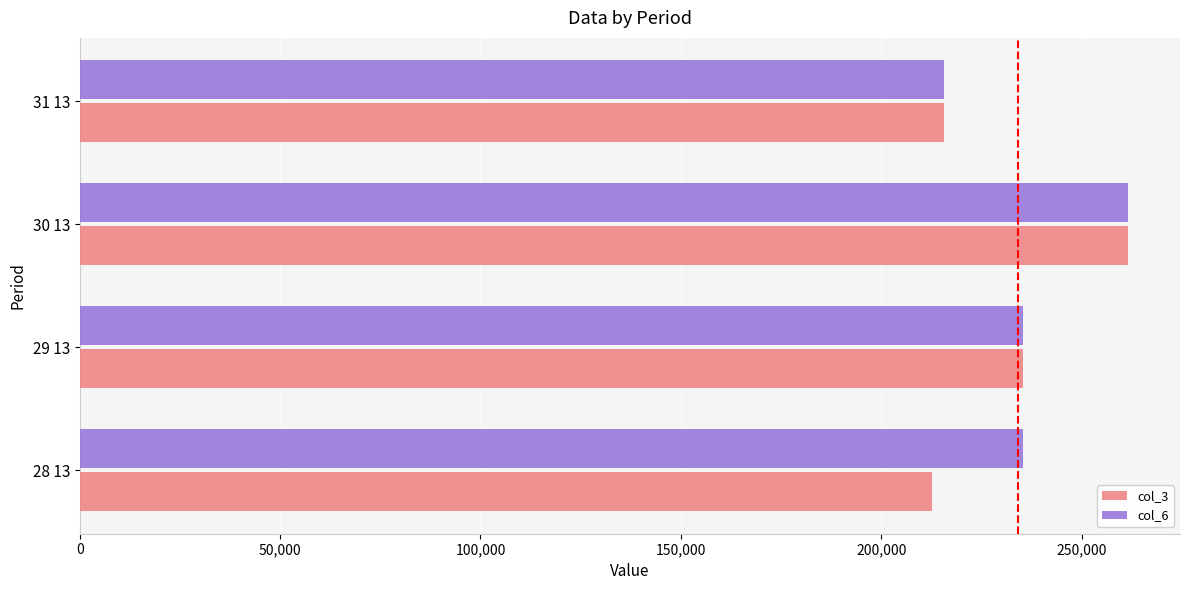

The value of col_6 at 31 13 is 74896. True or false?

False